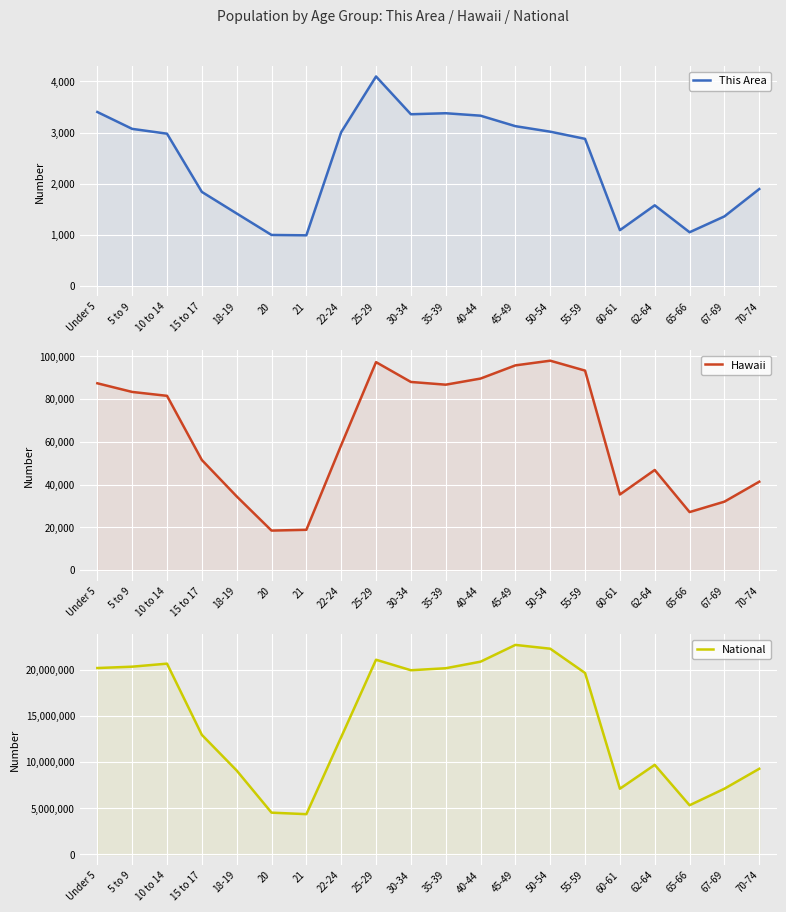

True or false: Hawaii has a value of 32022 at 67-69.

True